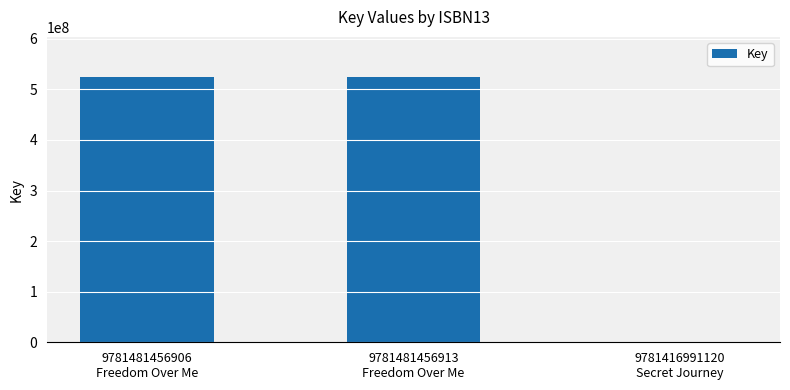

What is the maximum value shown in the chart?

524910805